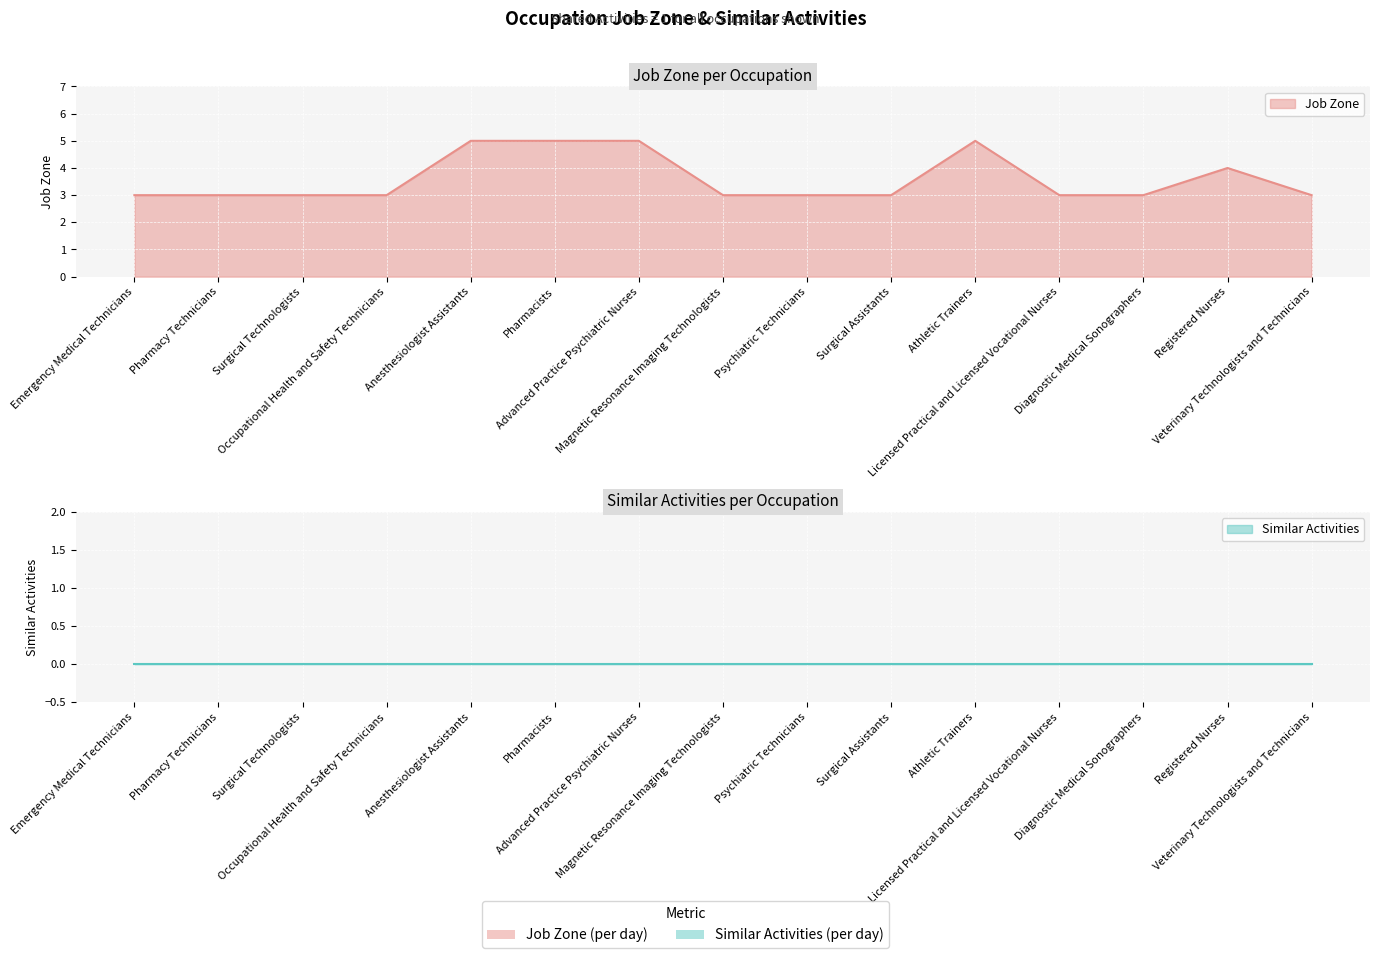

Count the values in the range 3 to 5.

15